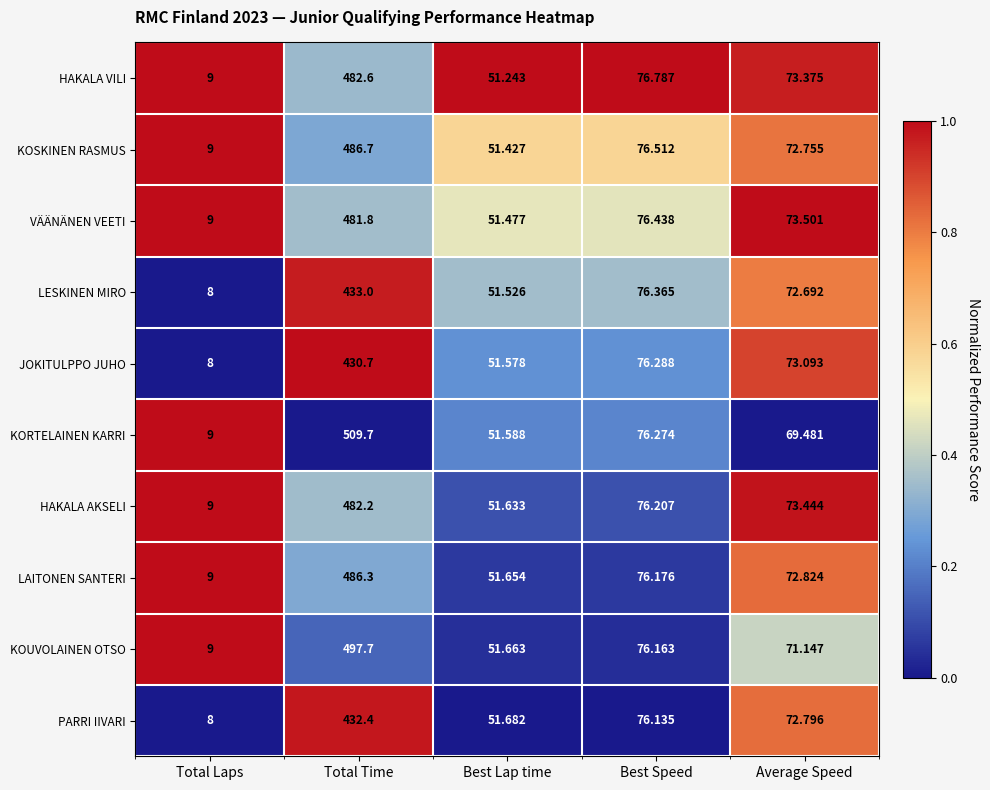

At which category is the sum across all series the highest?

Total Time